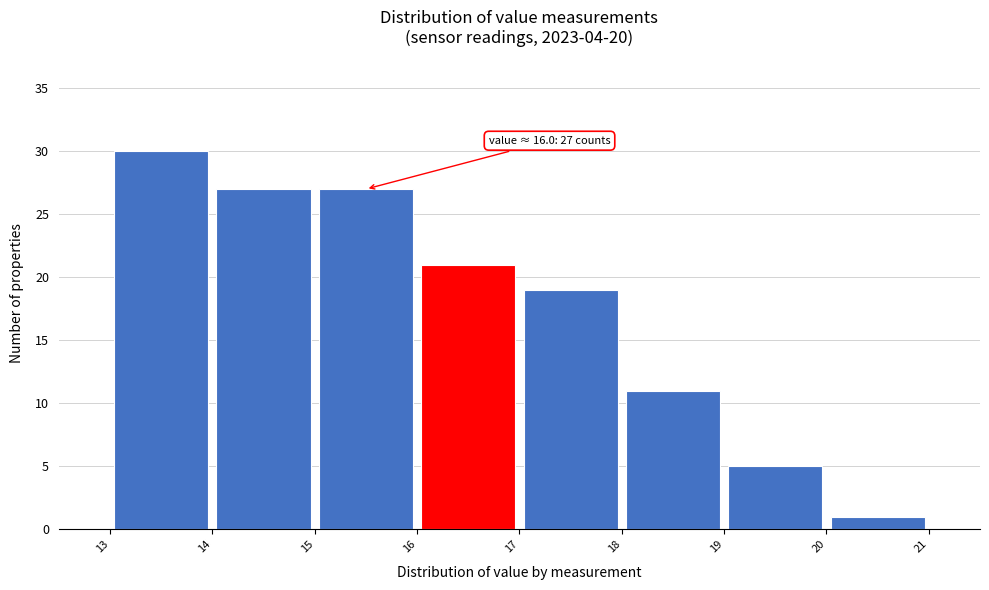

Which range on the x-axis has the tallest bar?

13 to 14